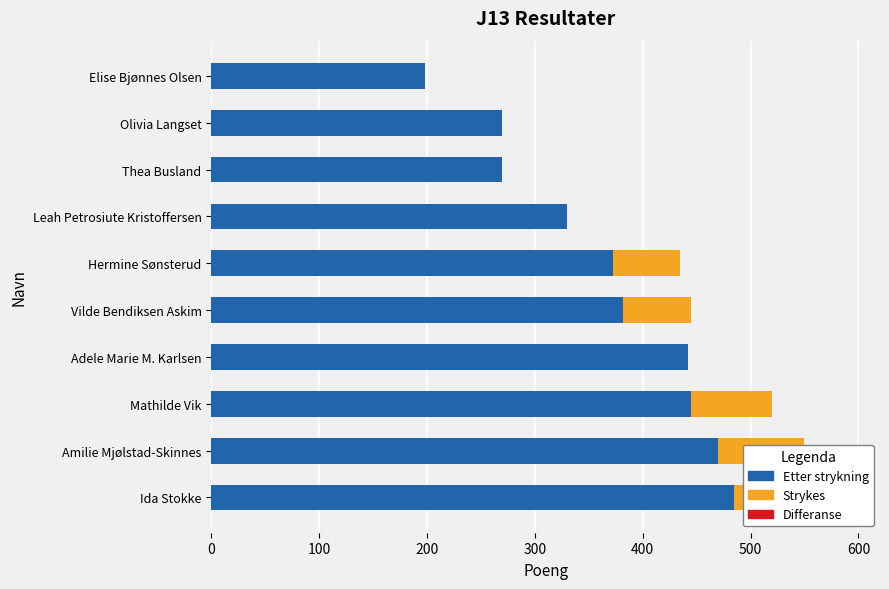

What is the difference between the maximum and minimum values in the Strykes series?

90.0